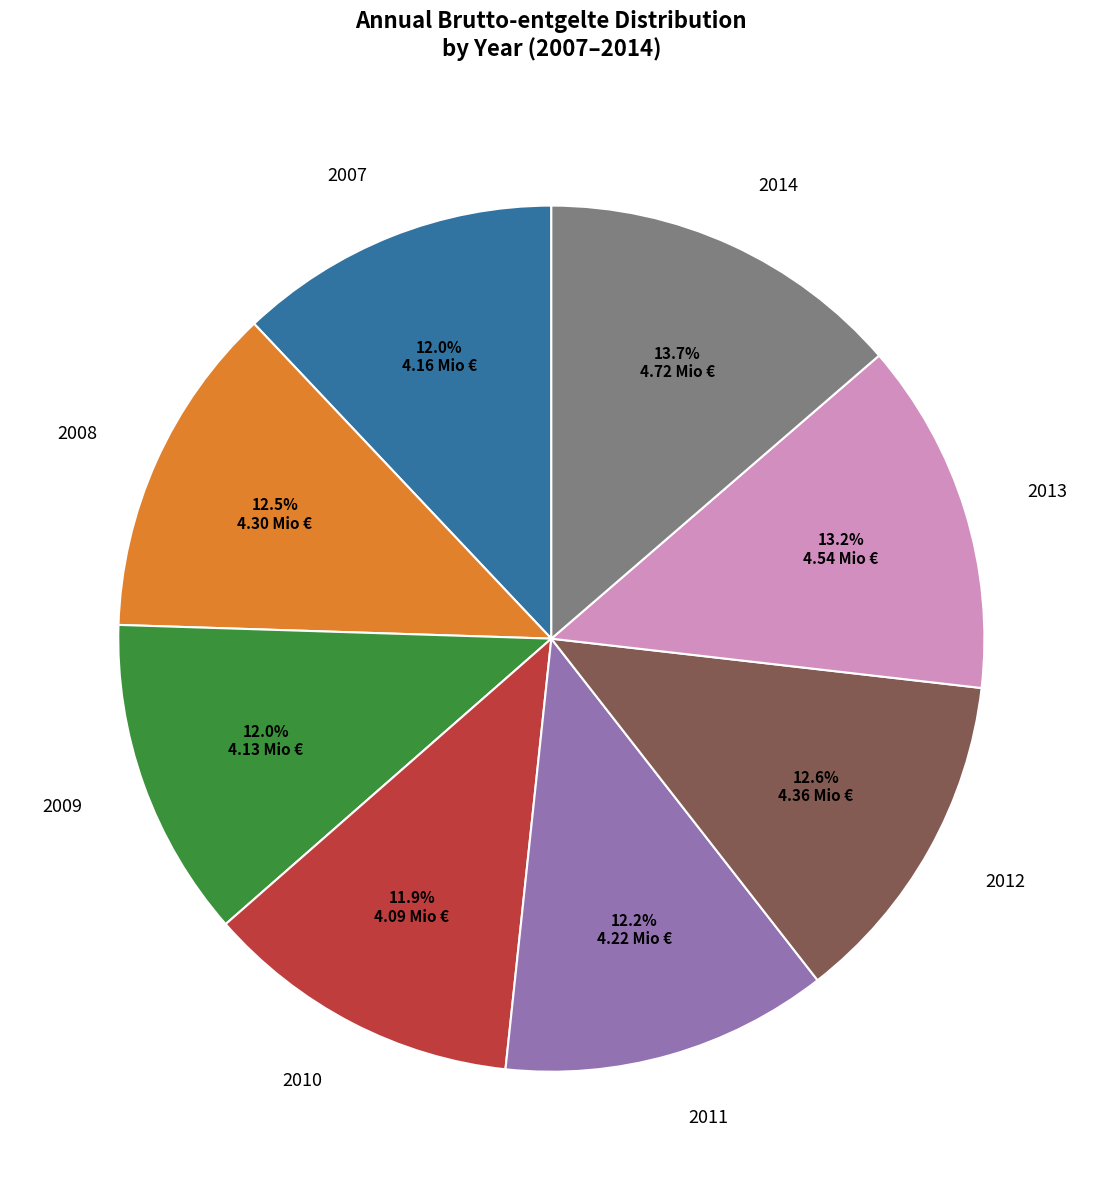

Does any single category account for the majority?

No